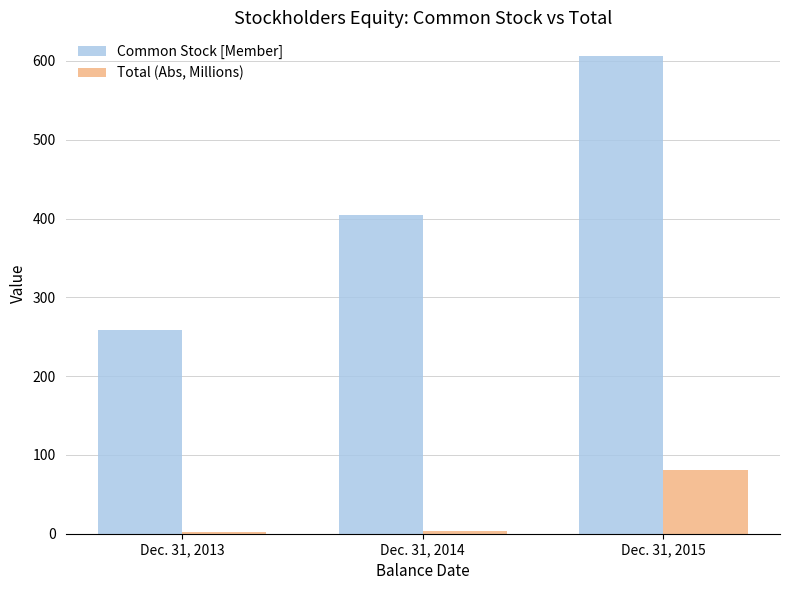

What is the lowest value of the Total (Abs, Millions) series?

2.0